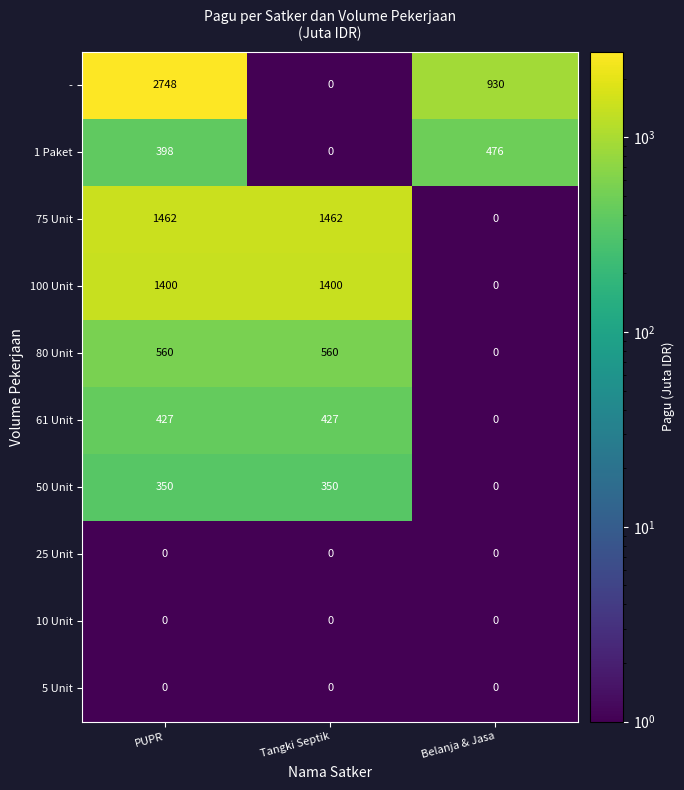

At how many categories does at least one series exceed 96?

3